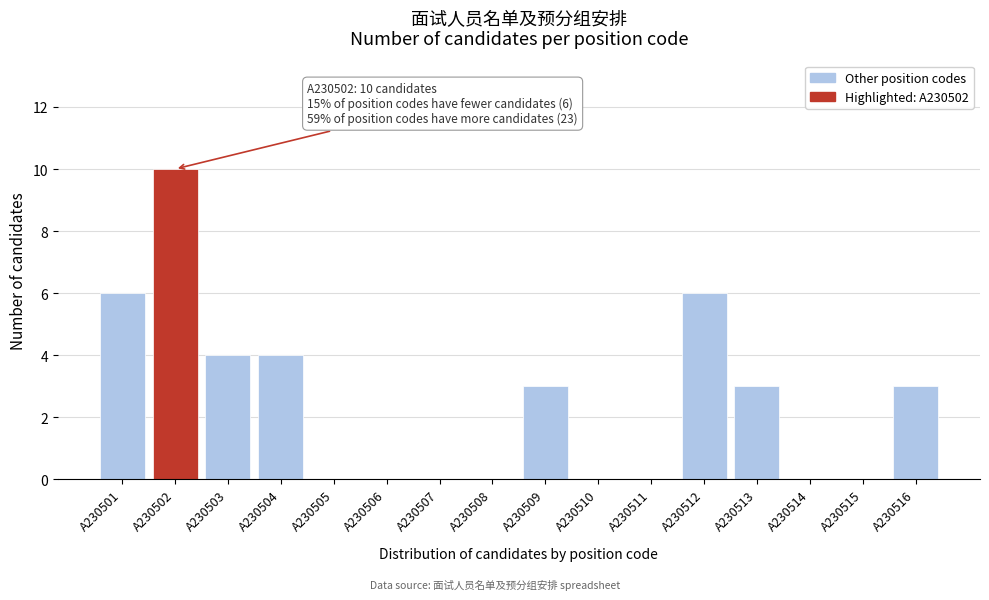

Reading left to right, list all the values displayed in this chart.

A230501=6	A230502=10	A230503=4	A230504=4	A230505=0	A230506=0	A230507=0	A230508=0	A230509=3	A230510=0	A230511=0	A230512=6	A230513=3	A230514=0	A230515=0	A230516=3